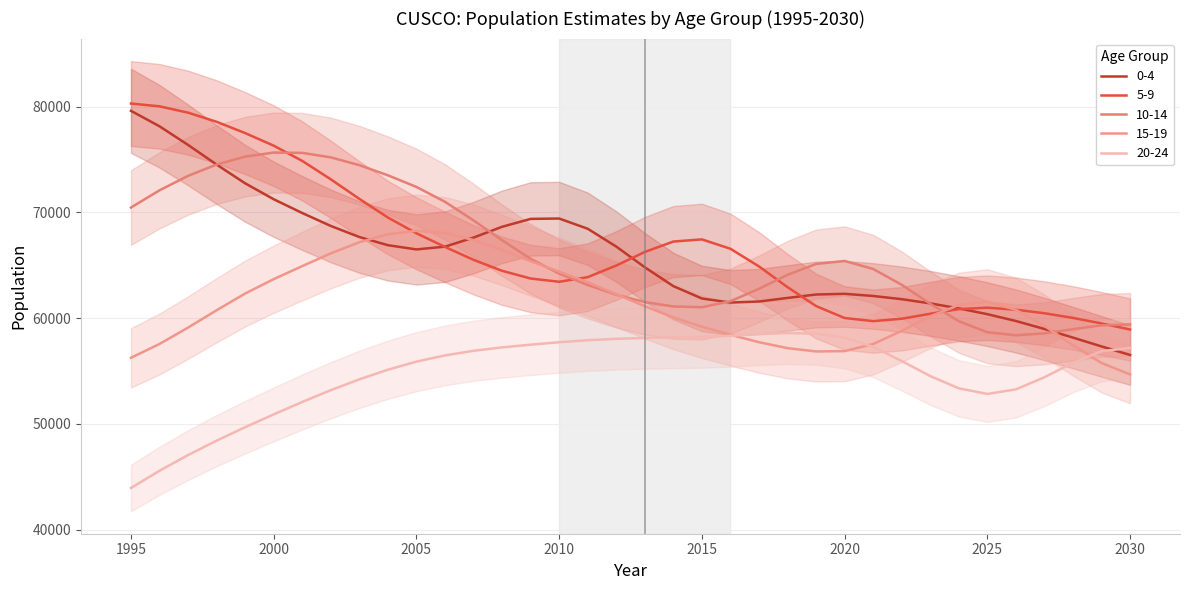

Reading left to right, what are all the values shown in this chart?

0-4: 1995=79612	1996=78148	1997=76388	1998=74529	1999=72756	2000=71251	2001=69948	2002=68725	2003=67678	2004=66906	2005=66506	2006=66767	2007=67626	2008=68646	2009=69393	2010=69428	2011=68460	2012=66775	2013=64819	2014=63035	2015=61867	2016=61481	2017=61580	2018=61917	2019=62242	2020=62307	2021=62104	2022=61800	2023=61403	2024=60929	2025=60382	2026=59736	2027=58983	2028=58167	2029=57333	2030=56525
5-9: 1995=80302	1996=80038	1997=79440	1998=78574	1999=77508	2000=76318	2001=74877	2002=73136	2003=71287	2004=69522	2005=68033	2006=66742	2007=65520	2008=64485	2009=63755	2010=63447	2011=63882	2012=64981	2013=66265	2014=67250	2015=67456	2016=66567	2017=64901	2018=62937	2019=61151	2020=60019	2021=59724	2022=59950	2023=60420	2024=60860	2025=60995	2026=60805	2027=60470	2028=60029	2029=59505	2030=58931
10-14: 1995=70467	1996=72096	1997=73462	1998=74535	1999=75281	2000=75666	2001=75636	2002=75210	2003=74475	2004=73517	2005=72415	2006=71011	2007=69252	2008=67374	2009=65617	2010=64220	2011=63142	2012=62224	2013=61527	2014=61112	2015=61040	2016=61609	2017=62780	2018=64103	2019=65130	2020=65415	2021=64657	2022=63160	2023=61365	2024=59720	2025=58673	2026=58388	2027=58567	2028=58963	2029=59328	2030=59414
15-19: 1995=56258	1996=57565	1997=59114	1998=60755	1999=62335	2000=63695	2001=64928	2002=66135	2003=67184	2004=67939	2005=68268	2006=68056	2007=67394	2008=66451	2009=65397	2010=64403	2011=63401	2012=62278	2013=61135	2014=60074	2015=59197	2016=58438	2017=57730	2018=57171	2019=56857	2020=56888	2021=57559	2022=58804	2023=60181	2024=61242	2025=61550	2026=60795	2027=59276	2028=57447	2029=55765	2030=54685
20-24: 1995=43945	1996=45575	1997=47058	1998=48421	1999=49692	2000=50905	2001=52079	2002=53194	2003=54220	2004=55130	2005=55894	2006=56484	2007=56919	2008=57242	2009=57497	2010=57728	2011=57922	2012=58050	2013=58131	2014=58184	2015=58227	2016=58336	2017=58498	2018=58601	2019=58530	2020=58172	2021=57288	2022=55954	2023=54528	2024=53370	2025=52839	2026=53268	2027=54417	2028=55787	2029=56879	2030=57194